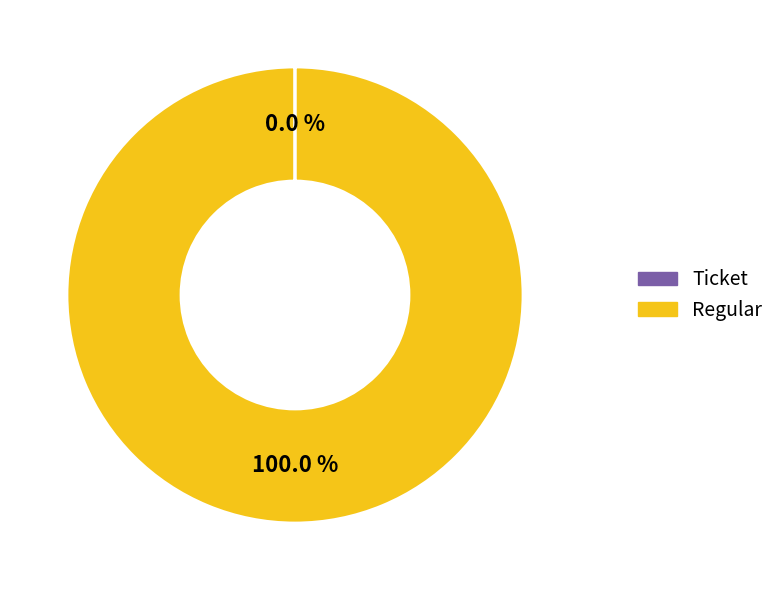

To the nearest percent, what portion does Regular represent?

100%